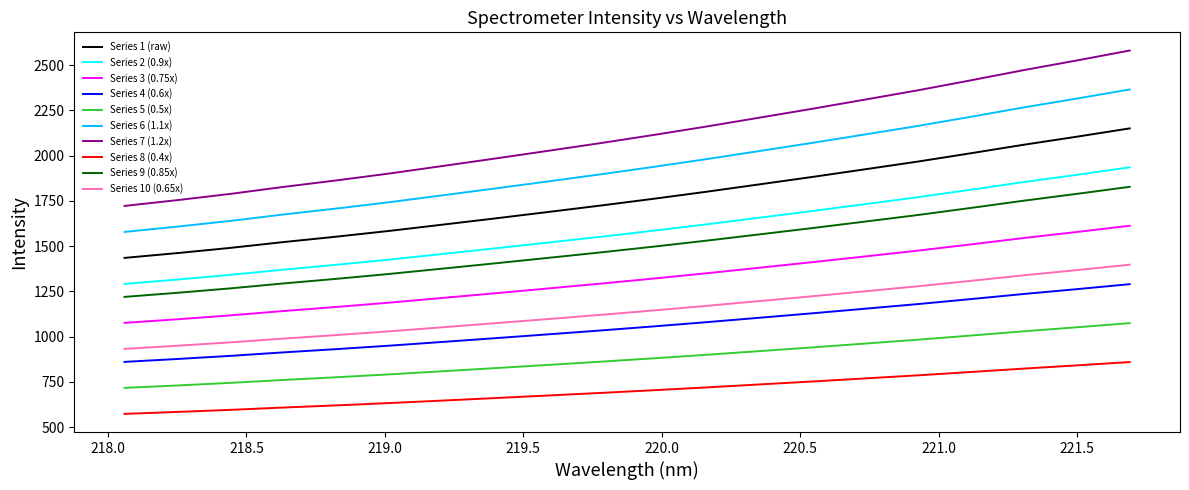

True or false: Series 2 (0.9x) and Series 7 (1.2x) intersect in this chart.

False